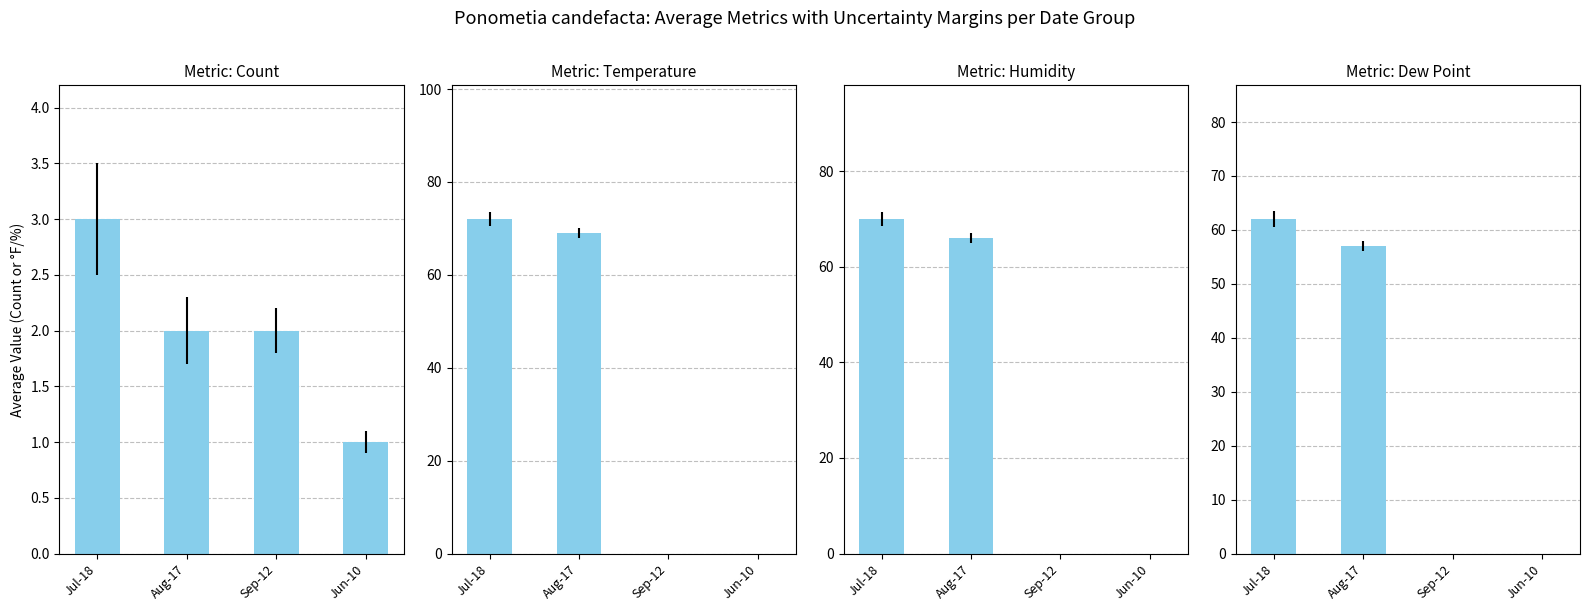

How many data points does each series have?

4